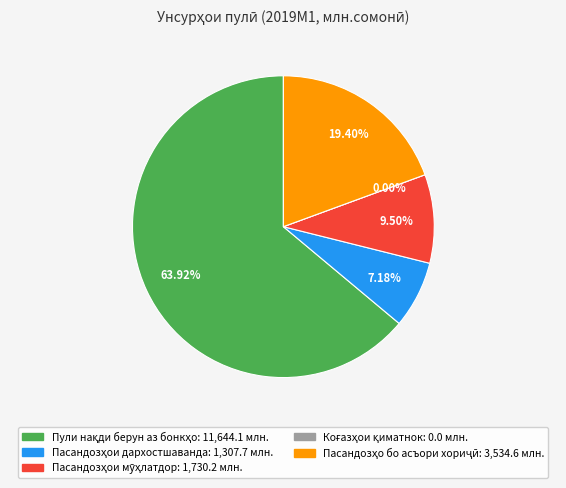

To the nearest percent, what portion does 1 represent?

7%